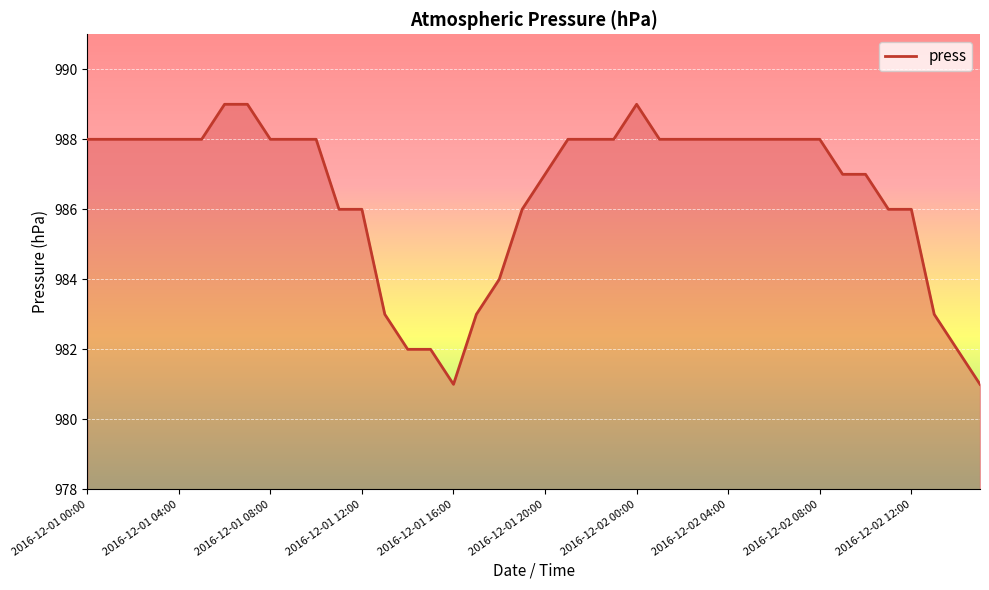

What is the maximum value shown in the chart?

989